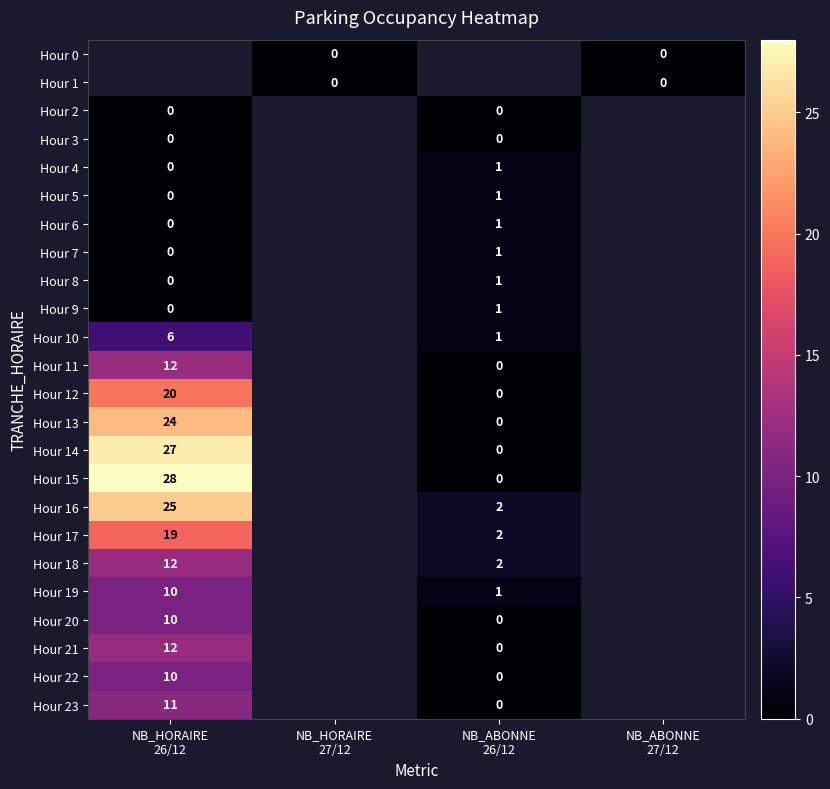

Rank the series at NB_ABONNE 26/12 from lowest to highest value.

Hour 11, Hour 12, Hour 13, Hour 14, Hour 15, Hour 0, Hour 1, Hour 2, Hour 3, Hour 20, Hour 21, Hour 22, Hour 23, Hour 4, Hour 5, Hour 6, Hour 7, Hour 8, Hour 9, Hour 10, Hour 19, Hour 16, Hour 17, Hour 18